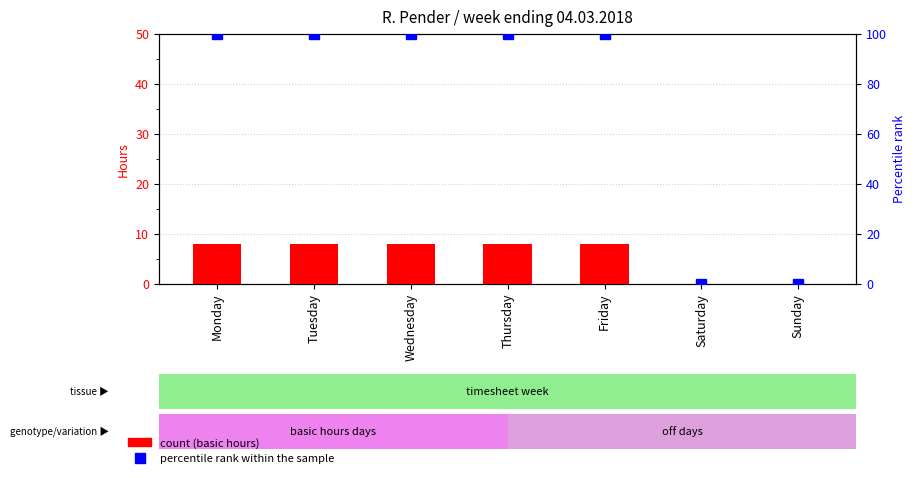

Count the number of categories in the chart.

7